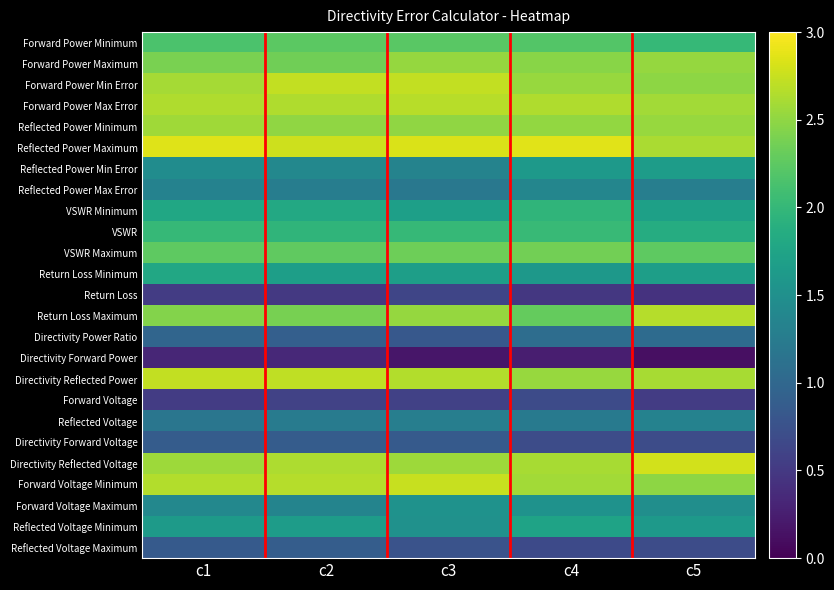

Which label corresponds to the smallest value in the chart?

c5